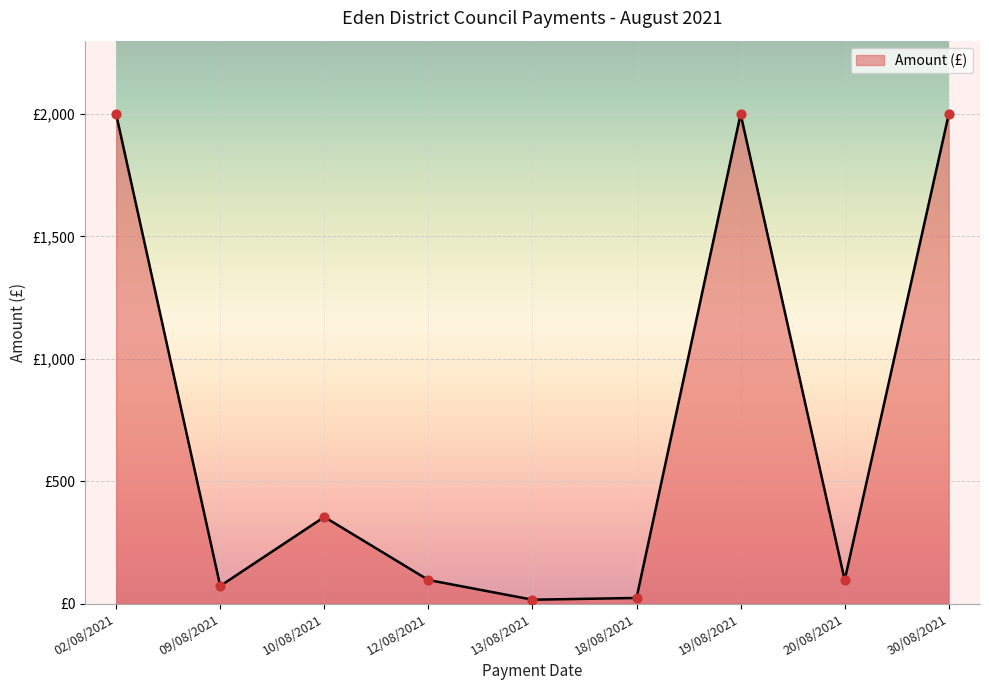

Approximately how many times larger is the value at 30/08/2021 compared to 10/08/2021?

5.6